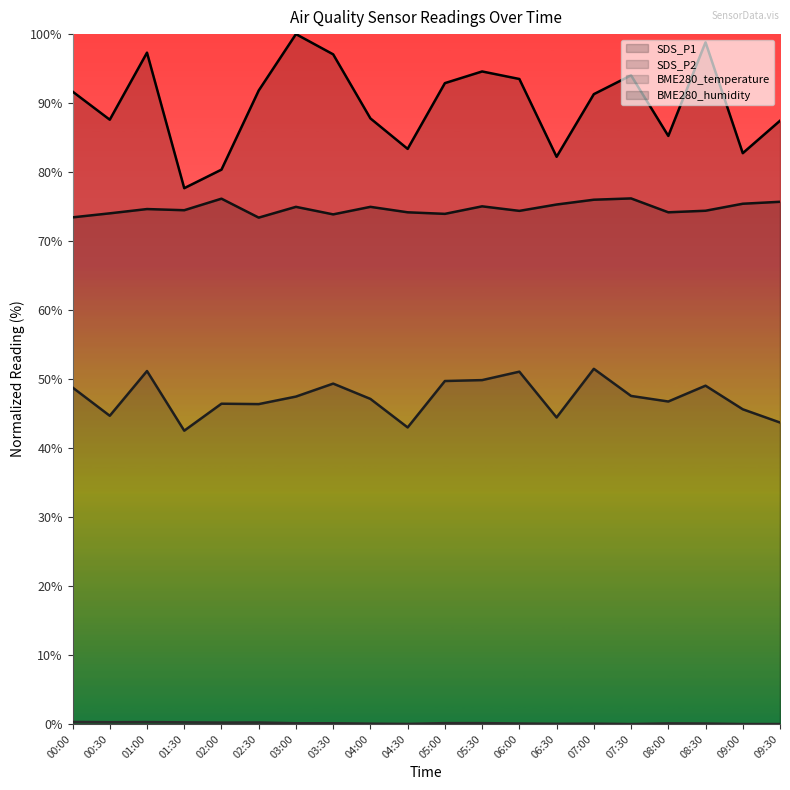

What is the spread (max minus min) of values at 03:00?

99.9